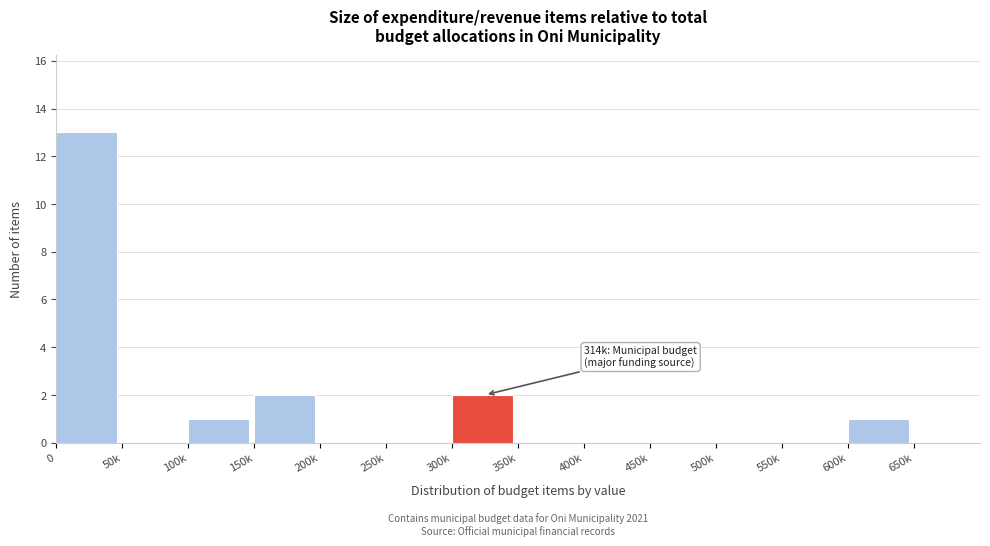

Reading left to right, transcribe all the data shown in this chart.

0=13	50k=0	100k=1	150k=2	200k=0	250k=0	300k=2	350k=0	400k=0	450k=0	500k=0	550k=0	600k=1	650k=0